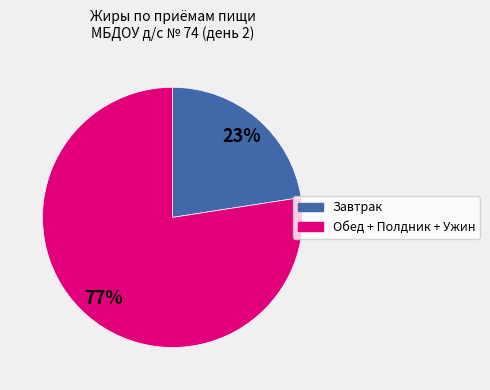

How many segments does this pie chart have?

2